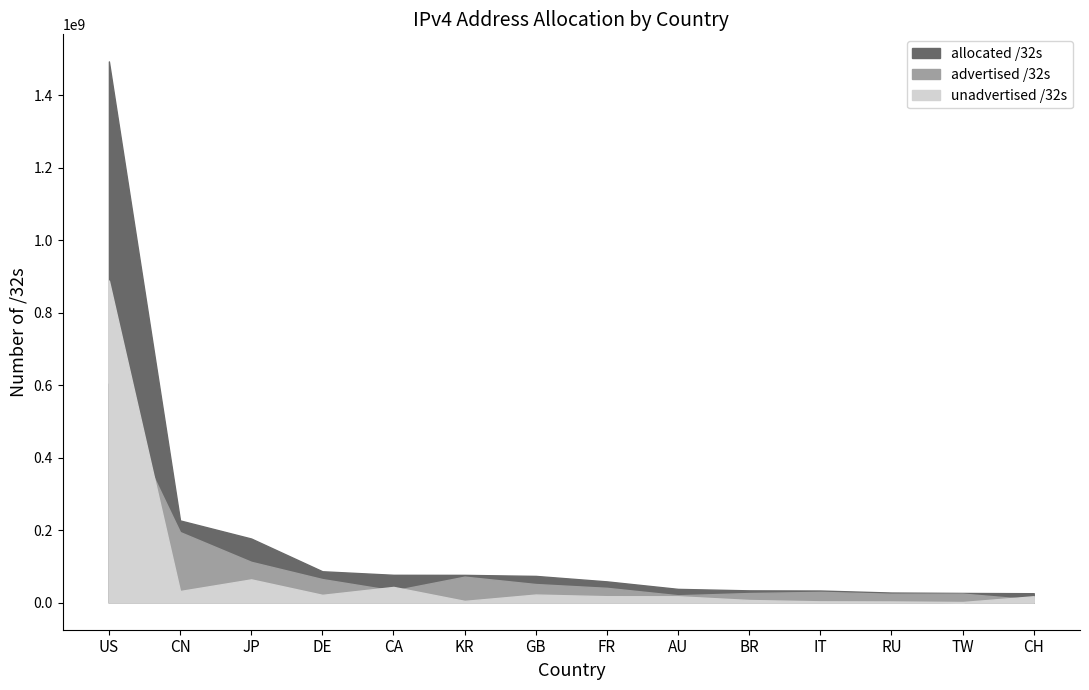

Which series has the largest total across all categories?

allocated /32s